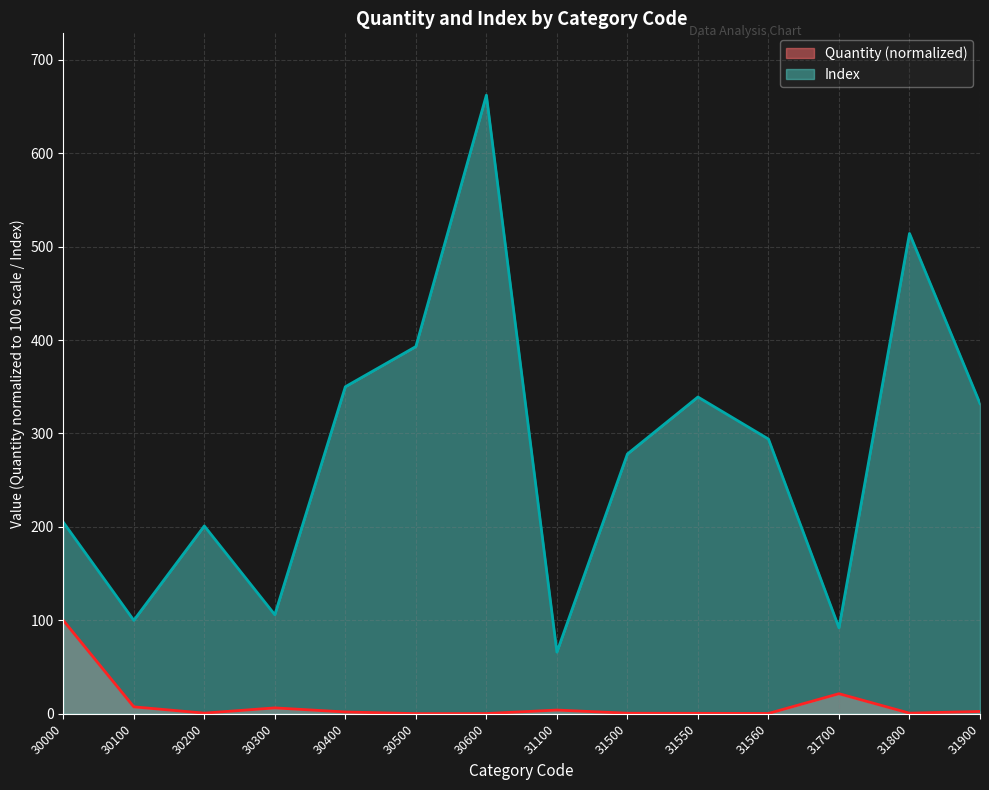

What is the value of the Quantity point at the 13th from the left?

0.7